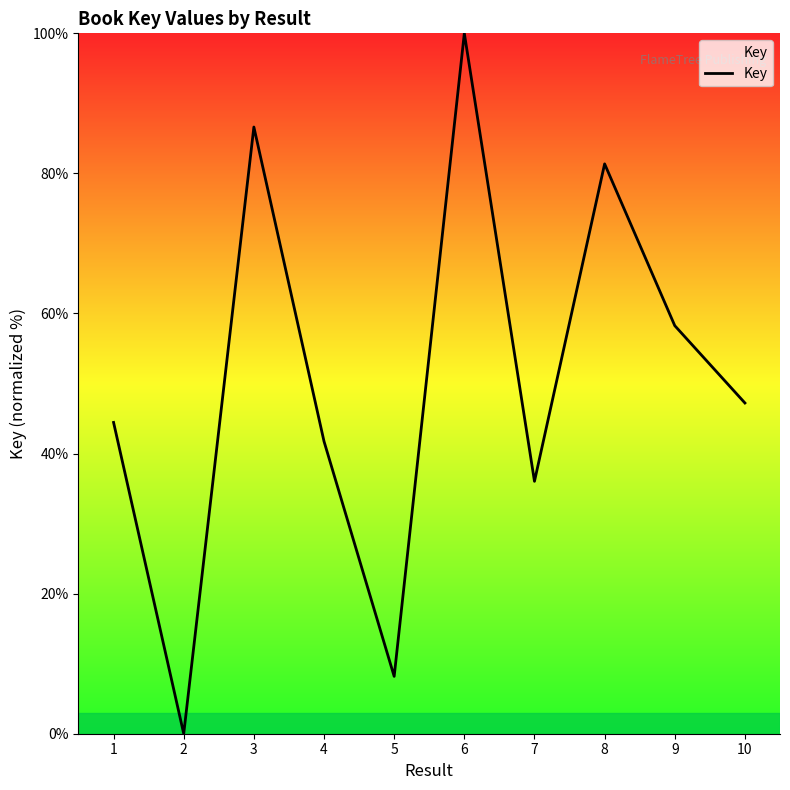

Rank the categories by value from highest to lowest.

6, 3, 8, 9, 10, 1, 4, 7, 5, 2